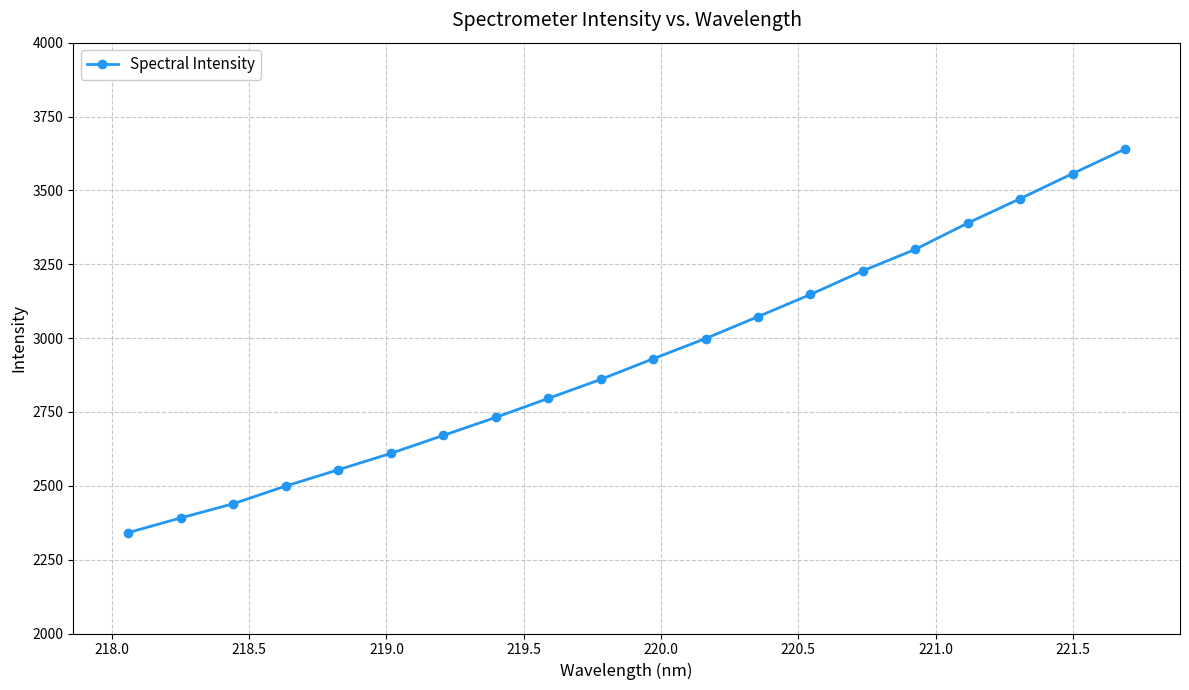

What is the greatest value displayed?

3640.0